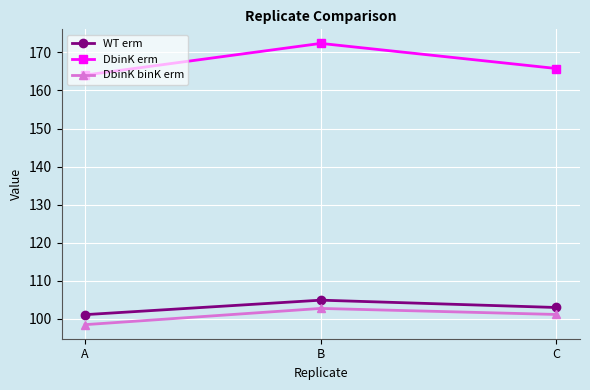

At which label does DbinK binK erm first exceed 101?

B